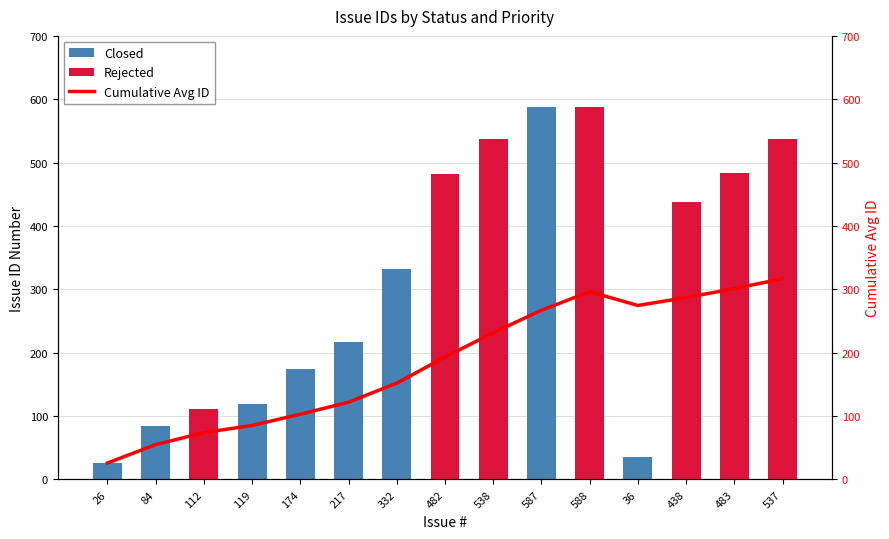

What is the total value across all series at 482?

675.2